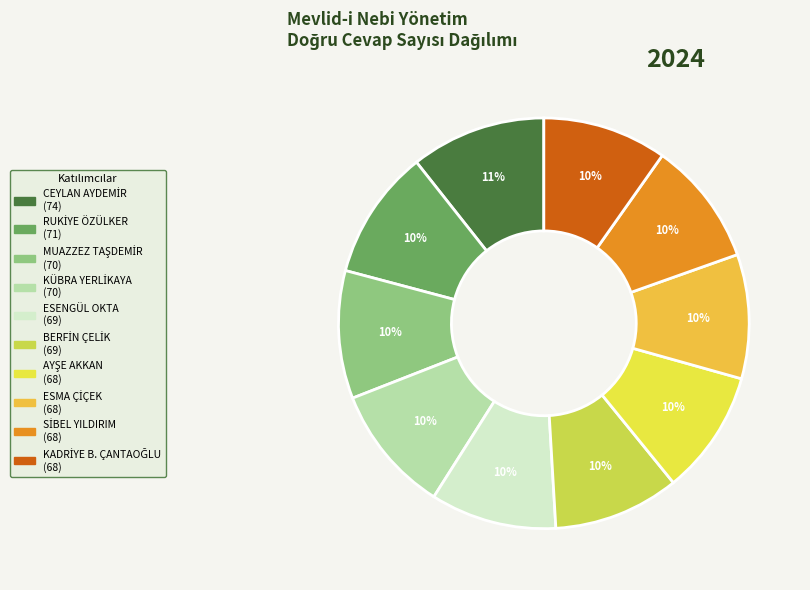

How many segments does this pie chart have?

10